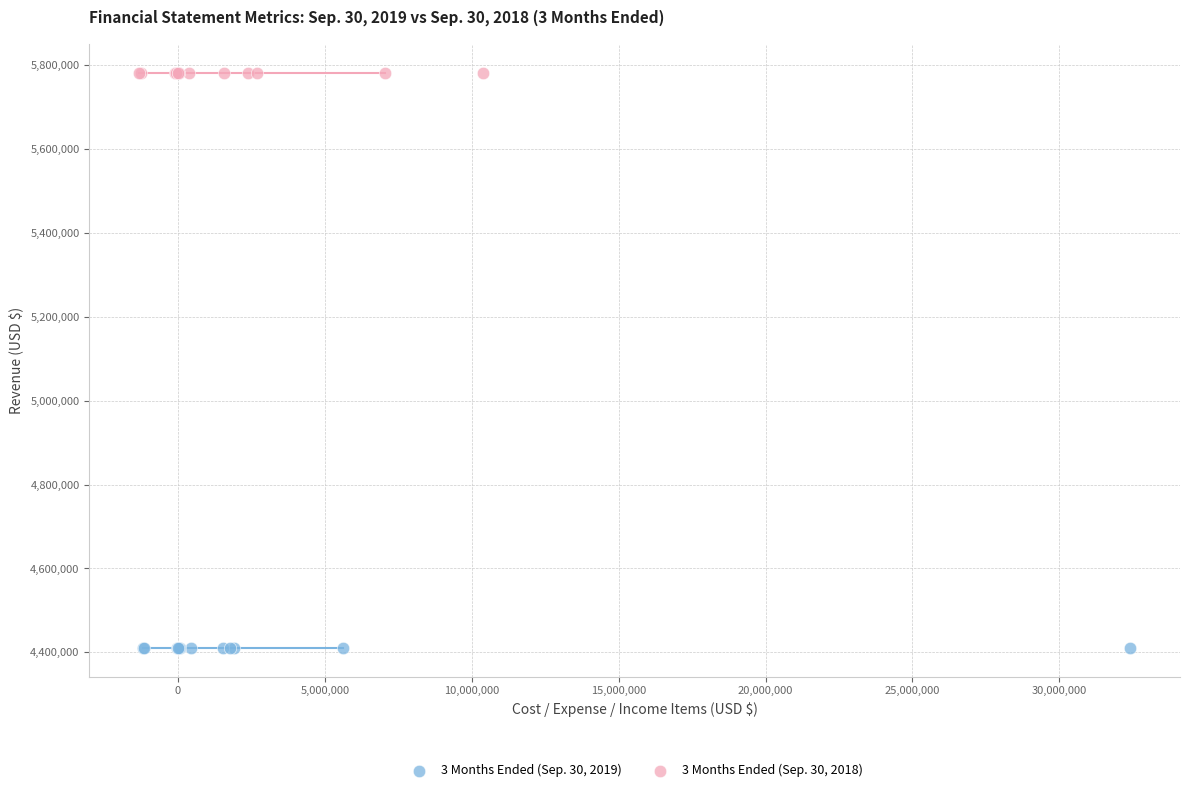

Which series contains the highest Y value?

3 Months Ended (Sep. 30, 2018)